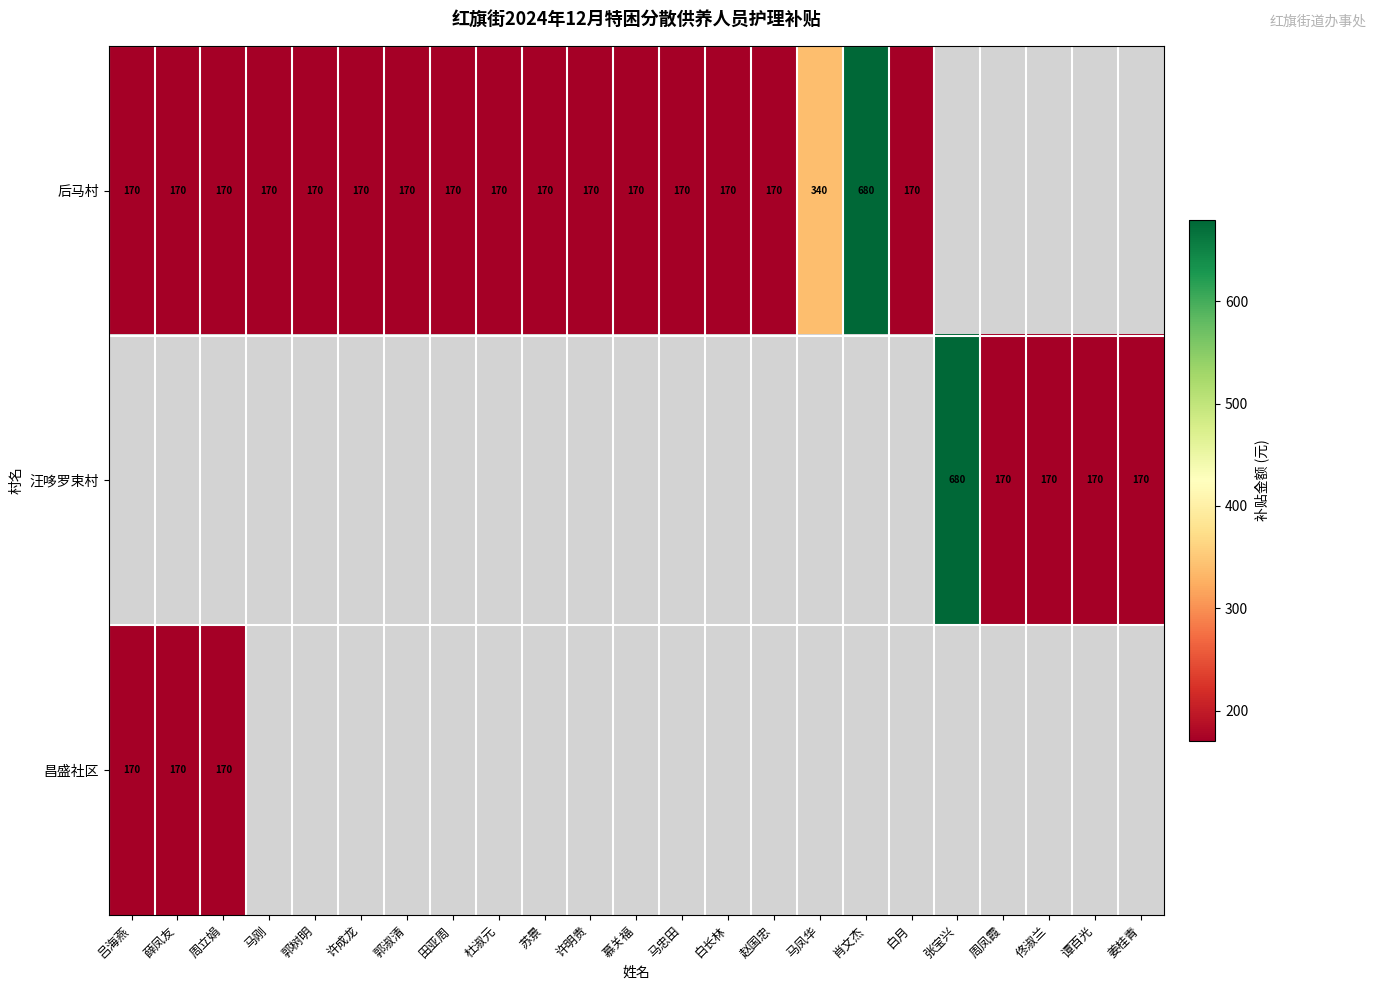

Is it true that 昌盛社区 equals 276 at 周立娟?

False